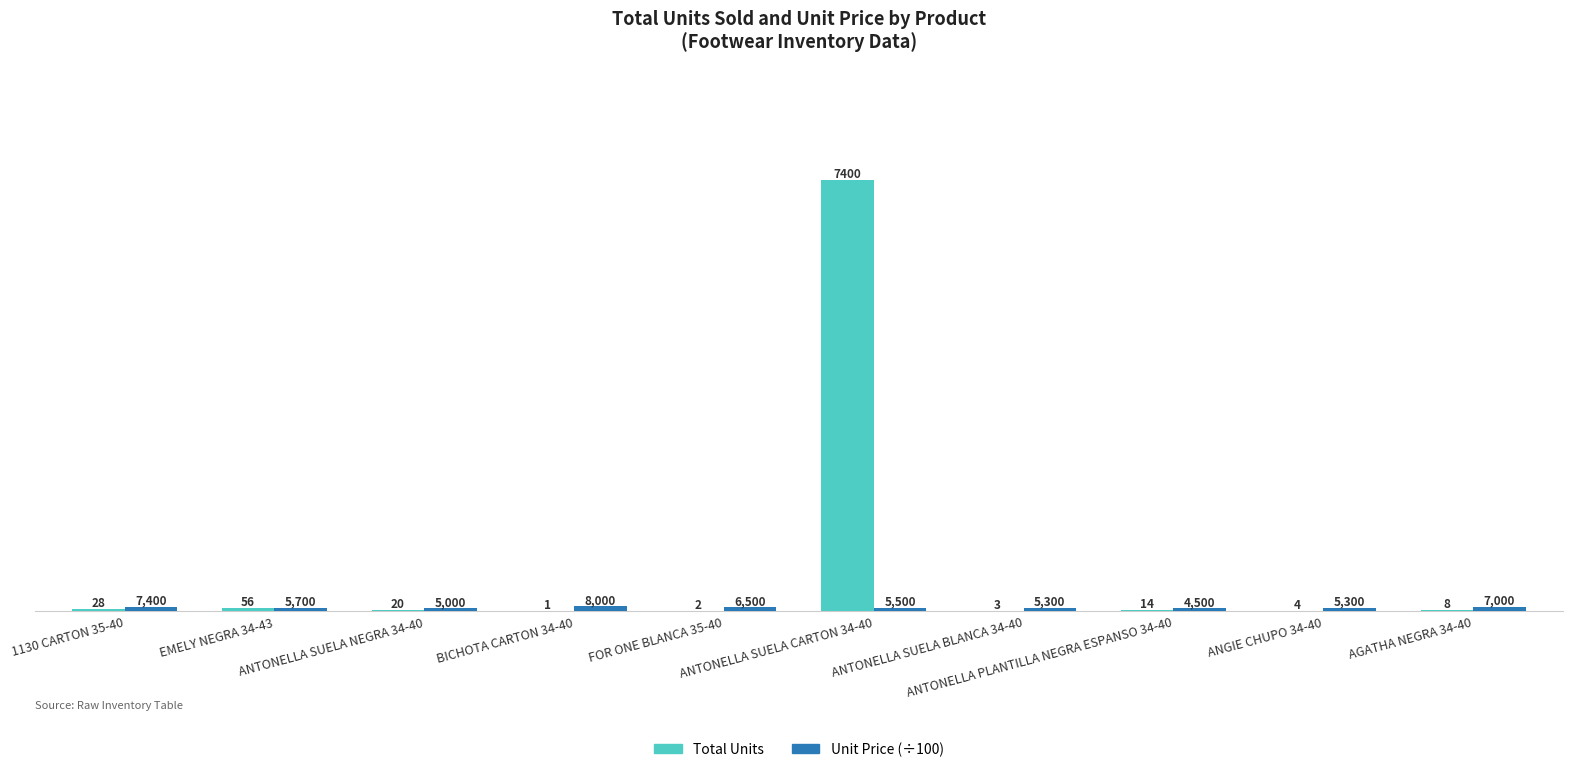

Which series has the largest total across all categories?

Total Units